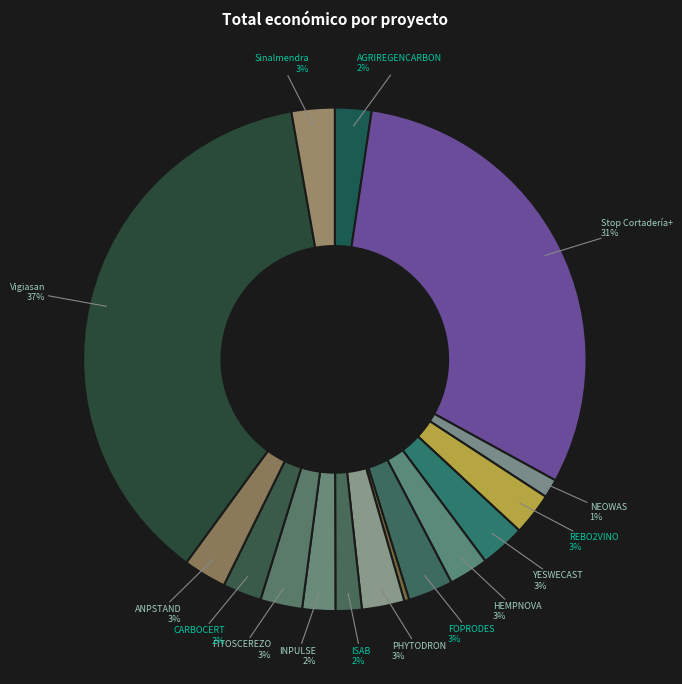

What is the smallest slice in the pie chart?

Groupe opérationnel PROMANBOV